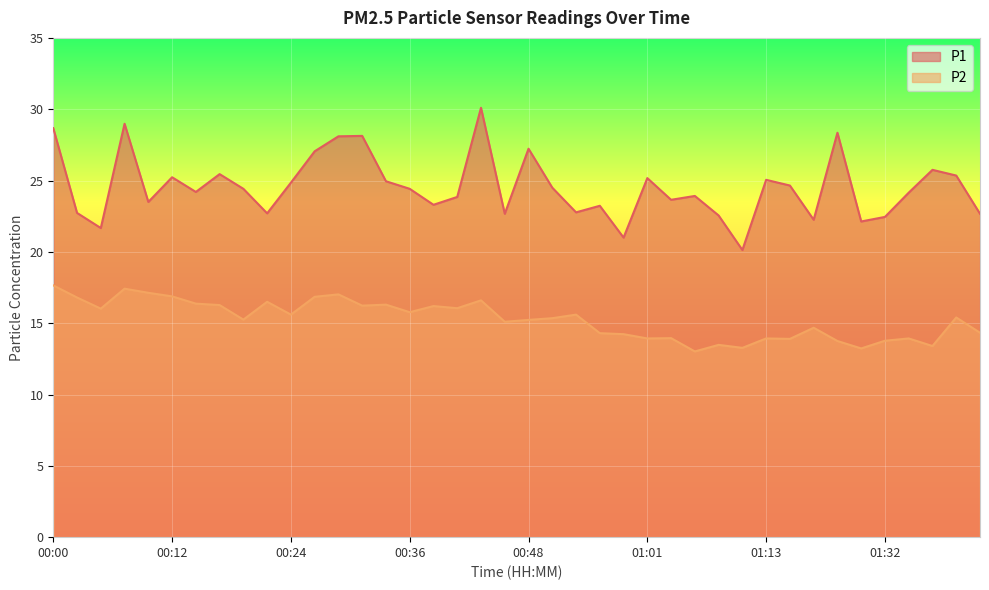

What is the minimum value for P2?

13.0